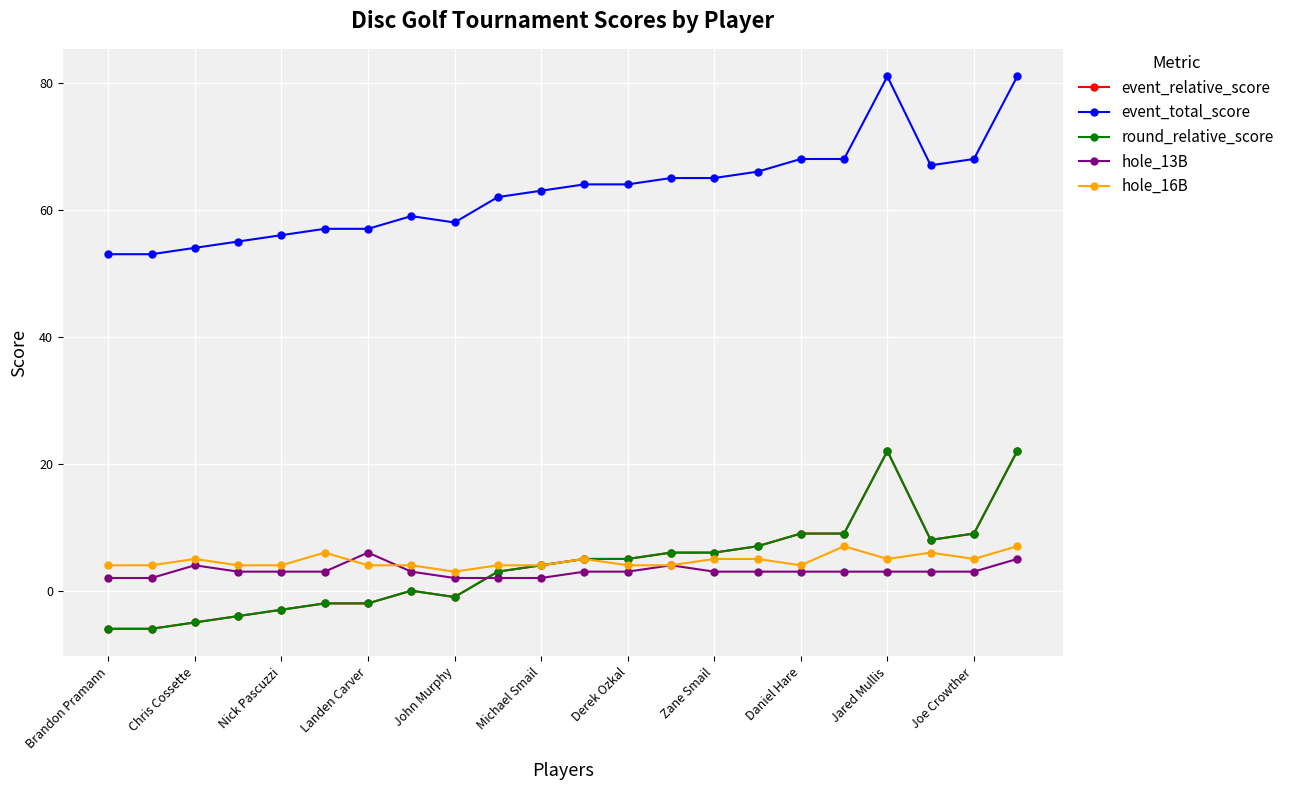

What is the highest value of the event_total_score series?

81